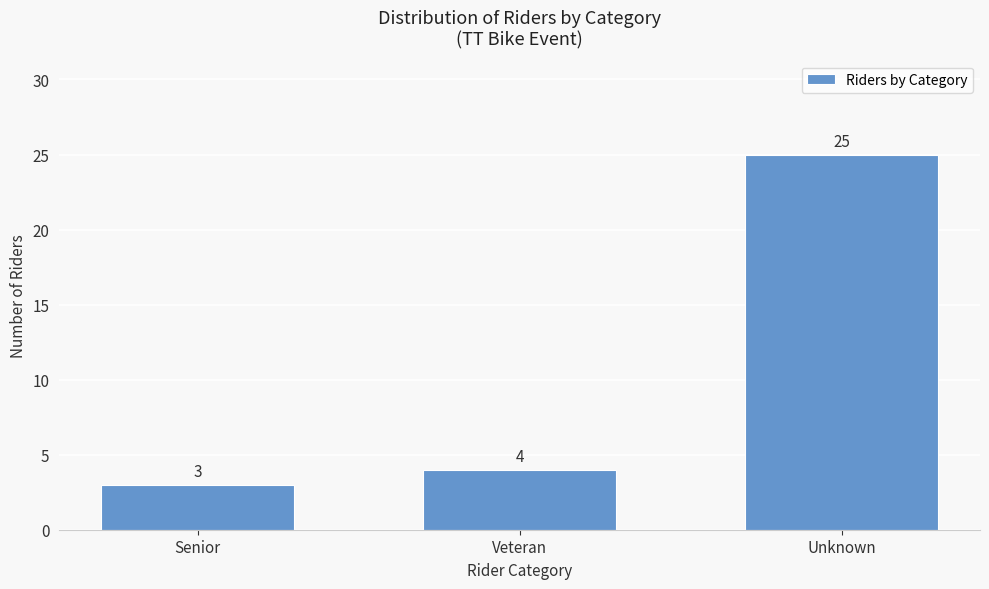

Reading left to right, transcribe all the data shown in this chart.

Senior=3	Veteran=4	Unknown=25